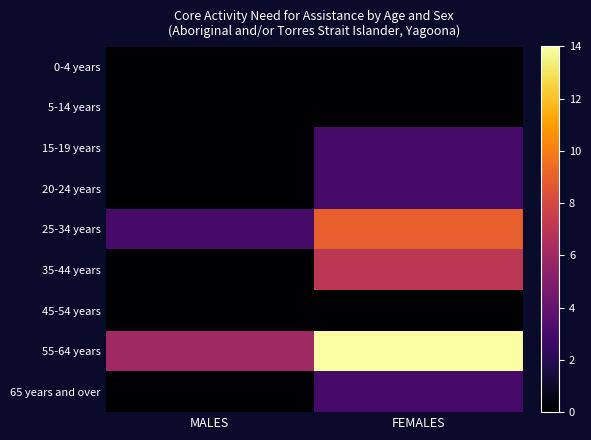

Which label corresponds to the smallest value in the chart?

MALES